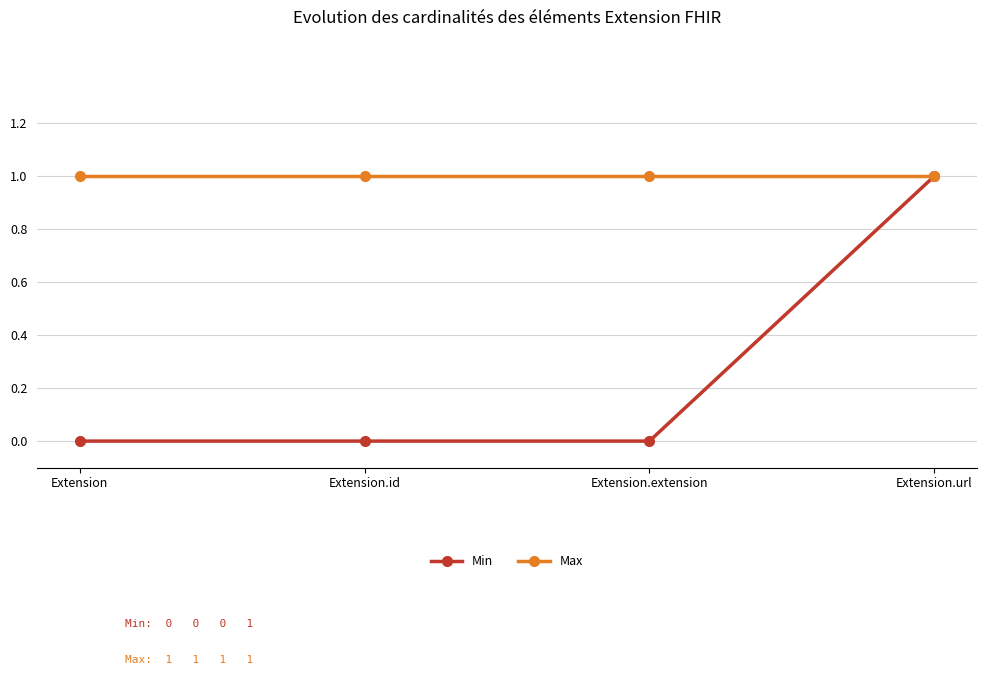

The value of Min at Extension.url is 1. True or false?

True